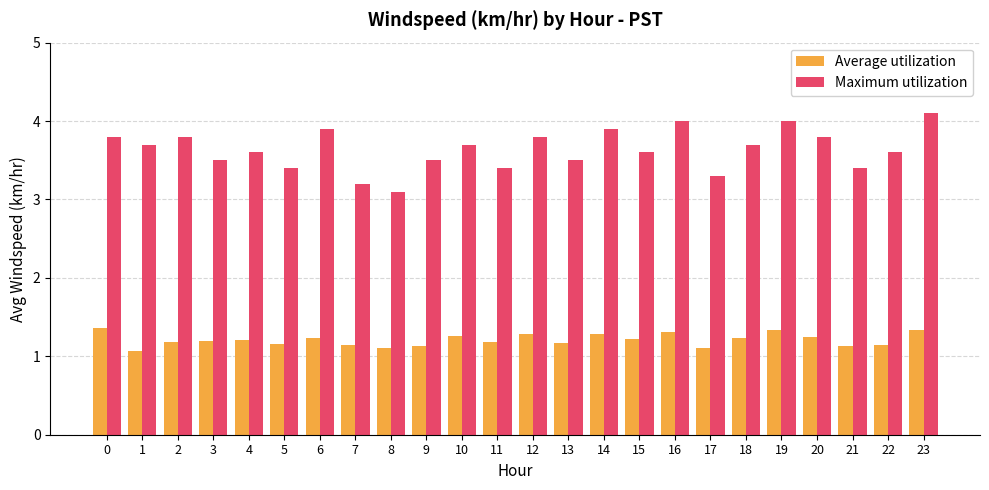

What is the difference between the maximum and minimum values in the Average utilization series?

0.3